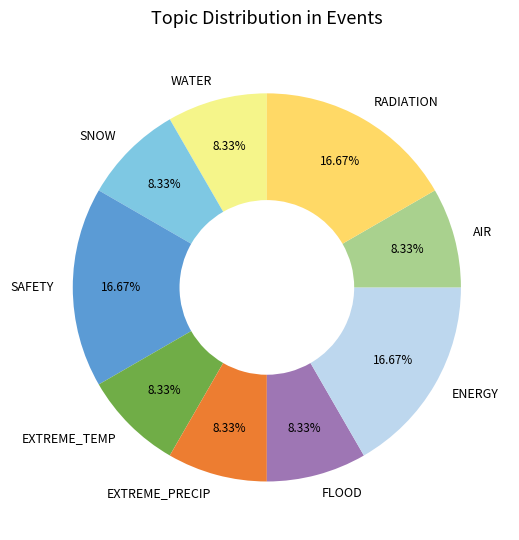

Is EXTREME_PRECIP the majority of the pie?

No